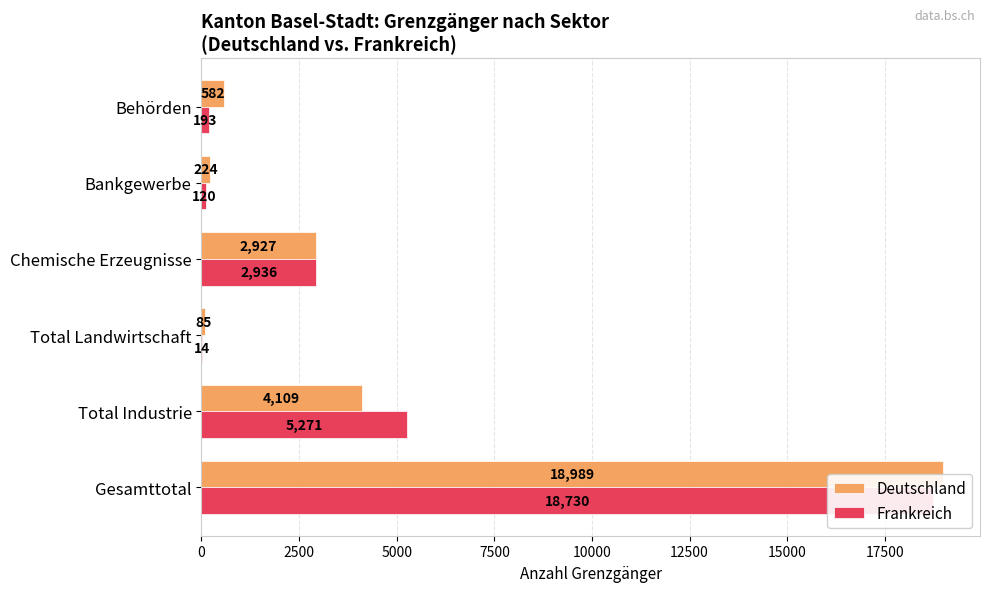

How many data points in Deutschland are less than 2927?

3